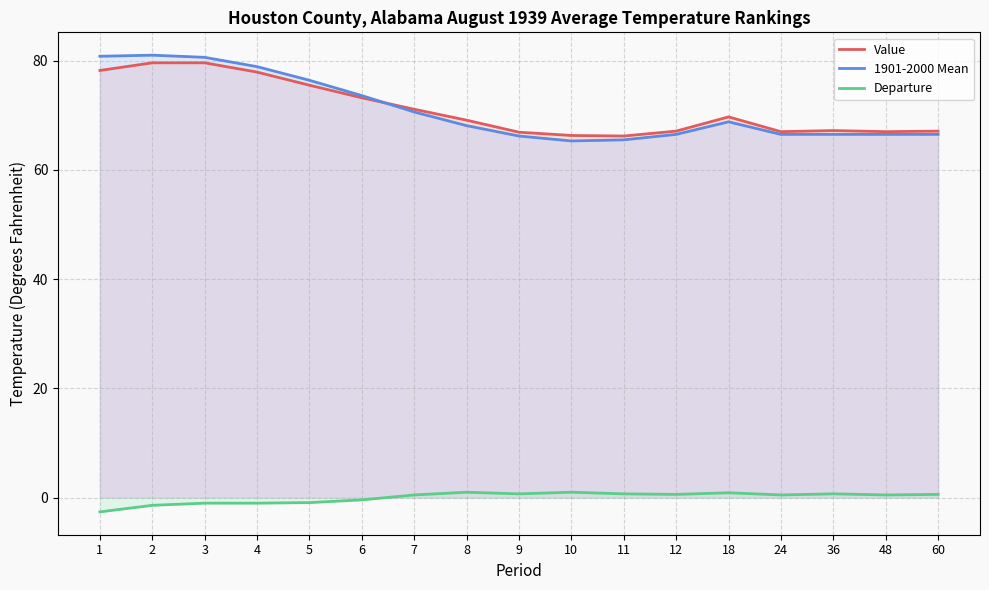

Reading left to right, transcribe all the data shown in this chart.

Value: 78.2	79.6	79.6	77.9	75.5	73.2	71.1	69.1	66.9	66.3	66.2	67.1	69.7	67.0	67.2	67.0	67.1
1901-2000 Mean: 80.8	81.0	80.6	78.9	76.4	73.6	70.6	68.1	66.2	65.3	65.5	66.5	68.8	66.5	66.5	66.5	66.5
Departure: -2.6	-1.4	-1.0	-1.0	-0.9	-0.4	0.5	1.0	0.7	1.0	0.7	0.6	0.9	0.5	0.7	0.5	0.6